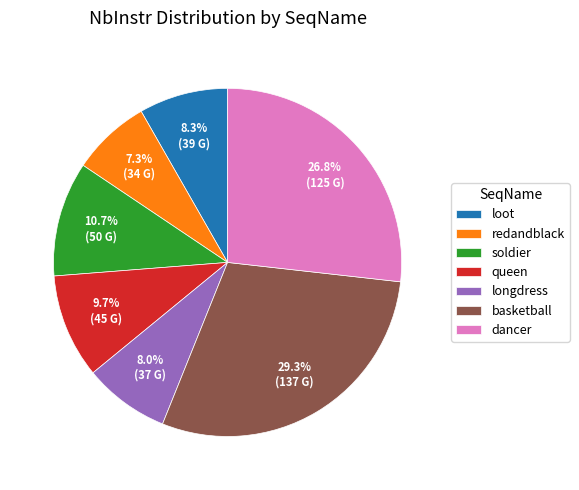

Does any single category account for the majority?

No